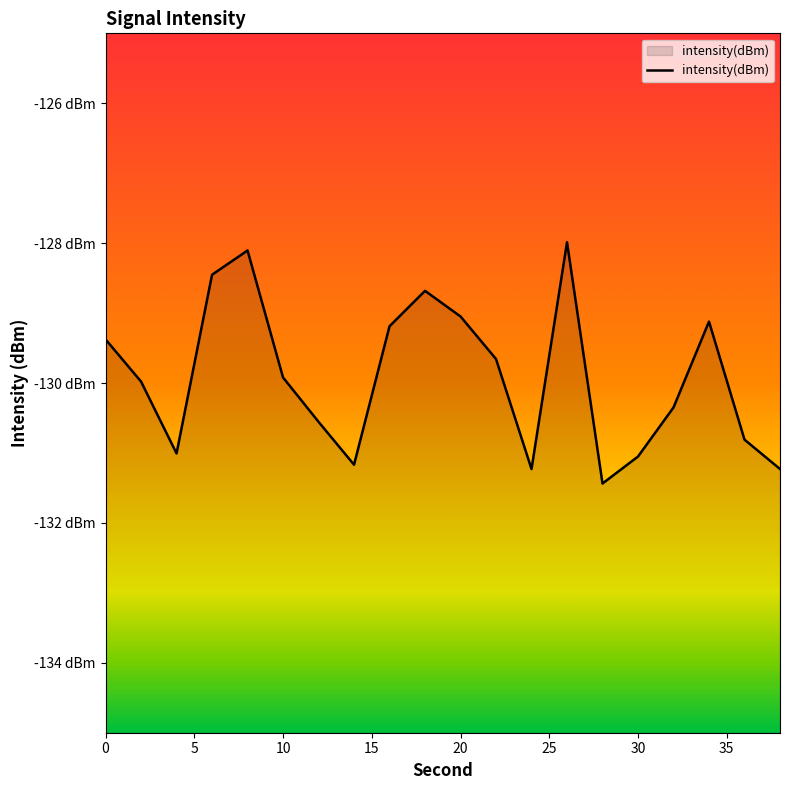

What is the average value?

-129.9